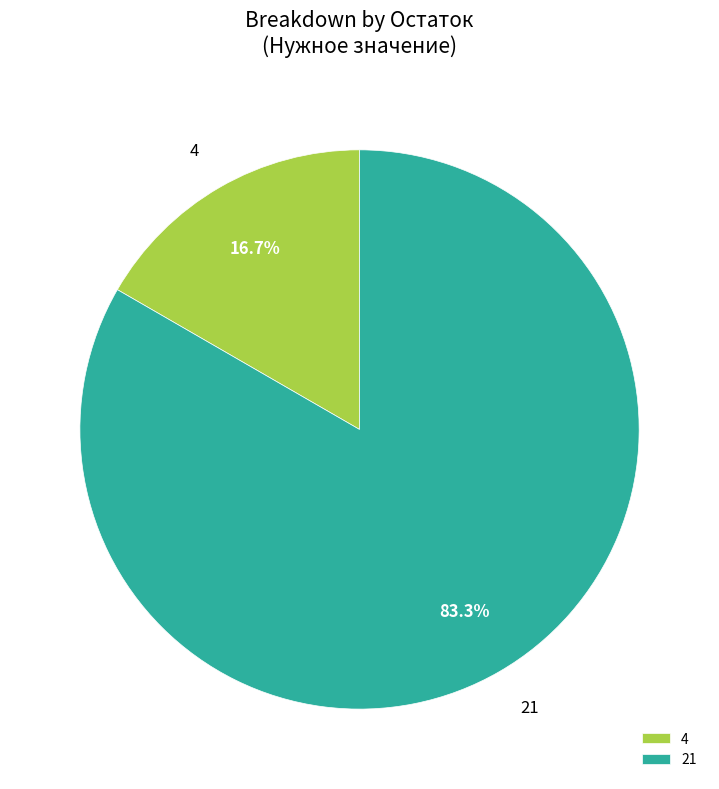

To the nearest percent, what is the average slice percentage?

50%